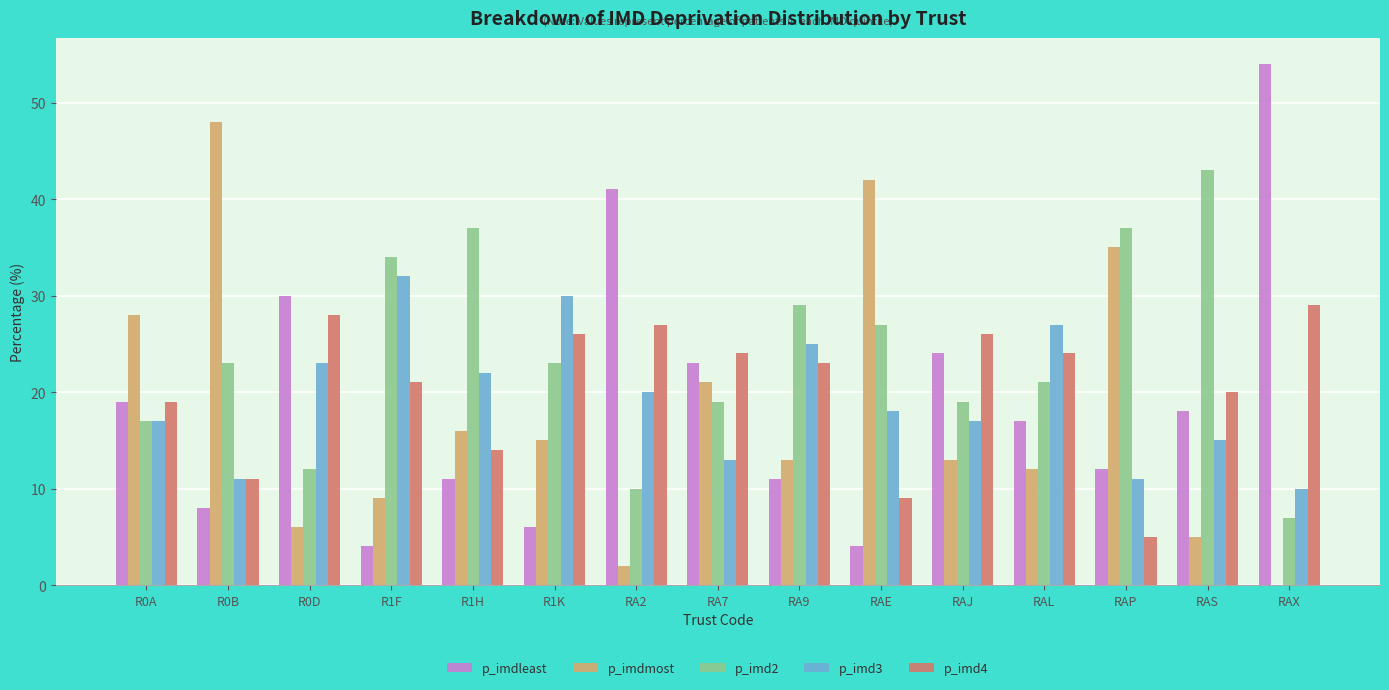

What is the average value of the p_imd4 series?

20